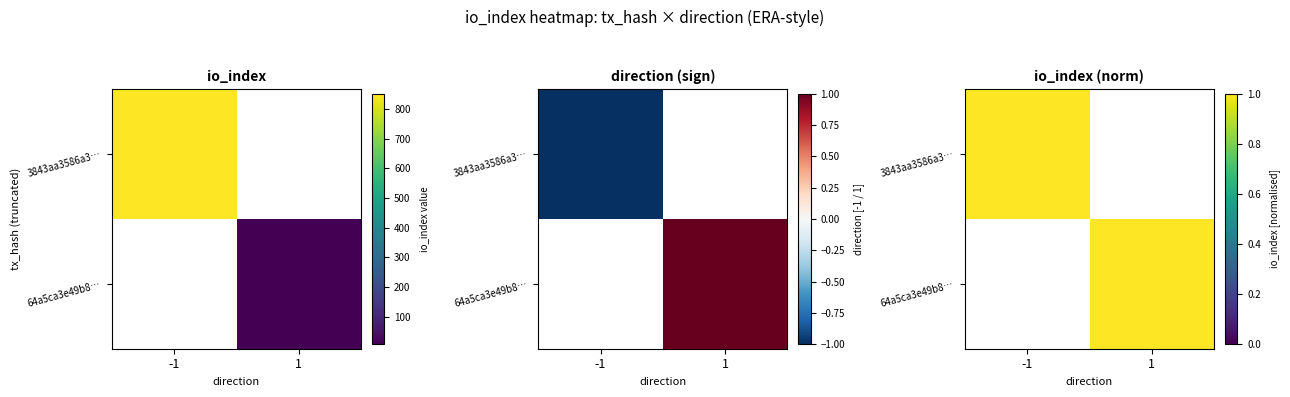

What is the average value of the 64a5ca3e49b8… series?

4